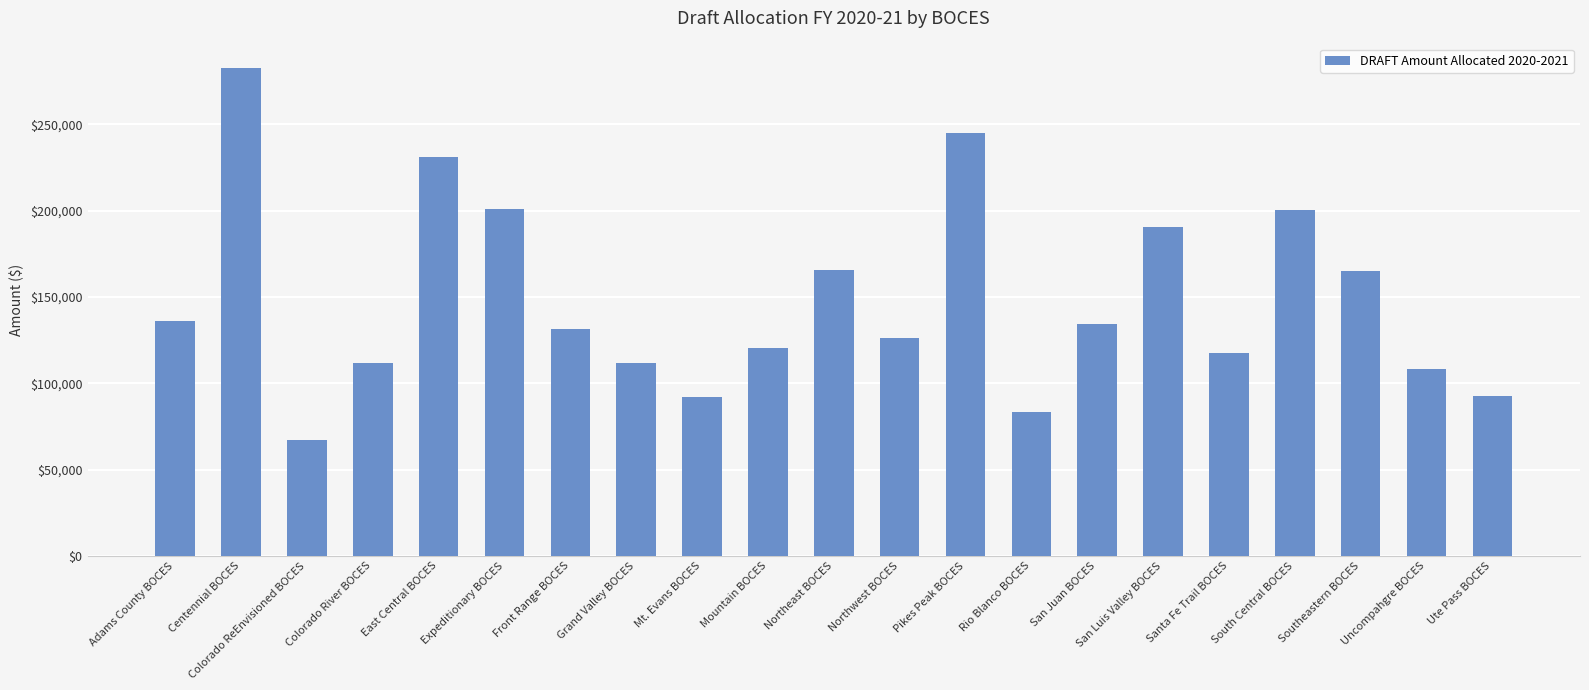

What is the label of the 19th bar from the right?

Colorado ReEnvisioned BOCES